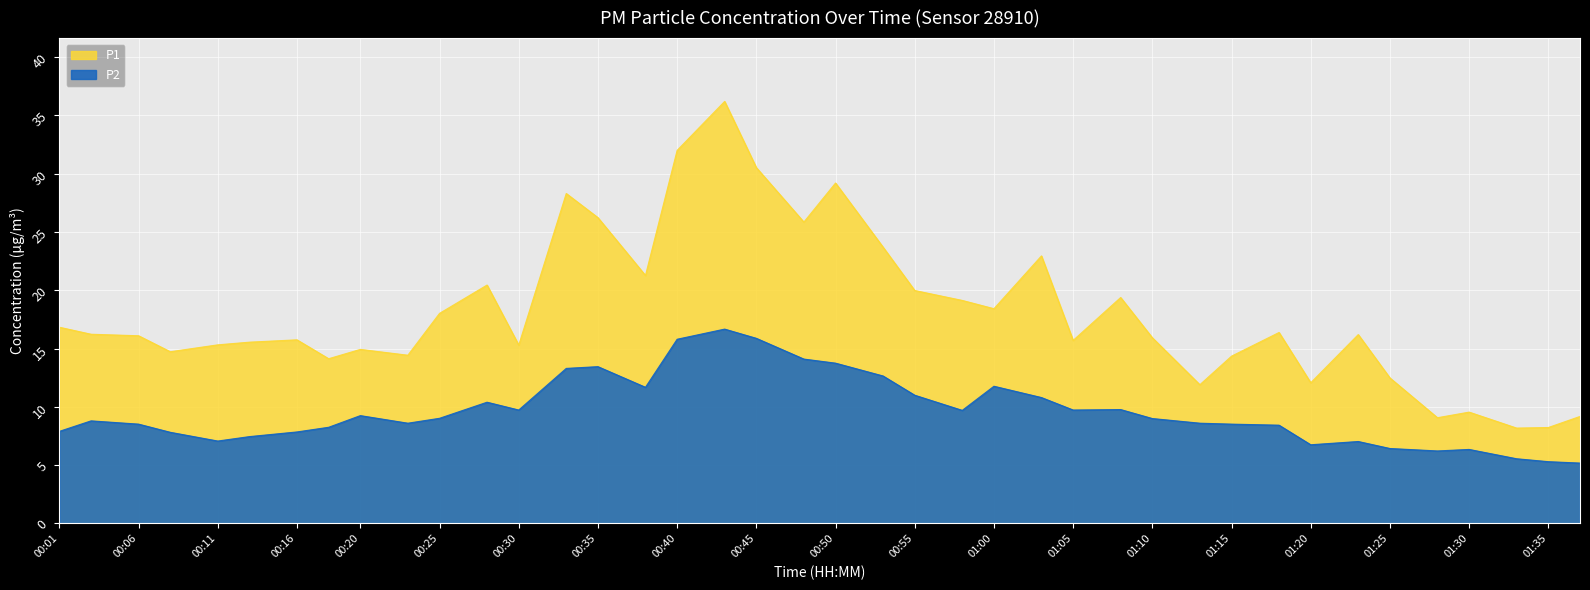

What is the minimum value for P2?

5.2